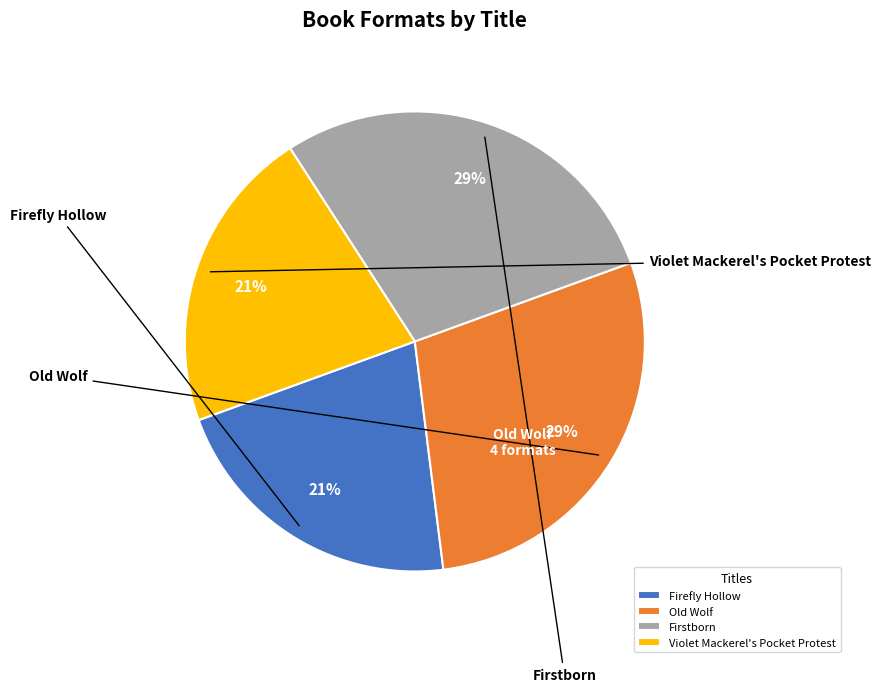

The Firstborn slice represents 29% of the pie. True or false?

True